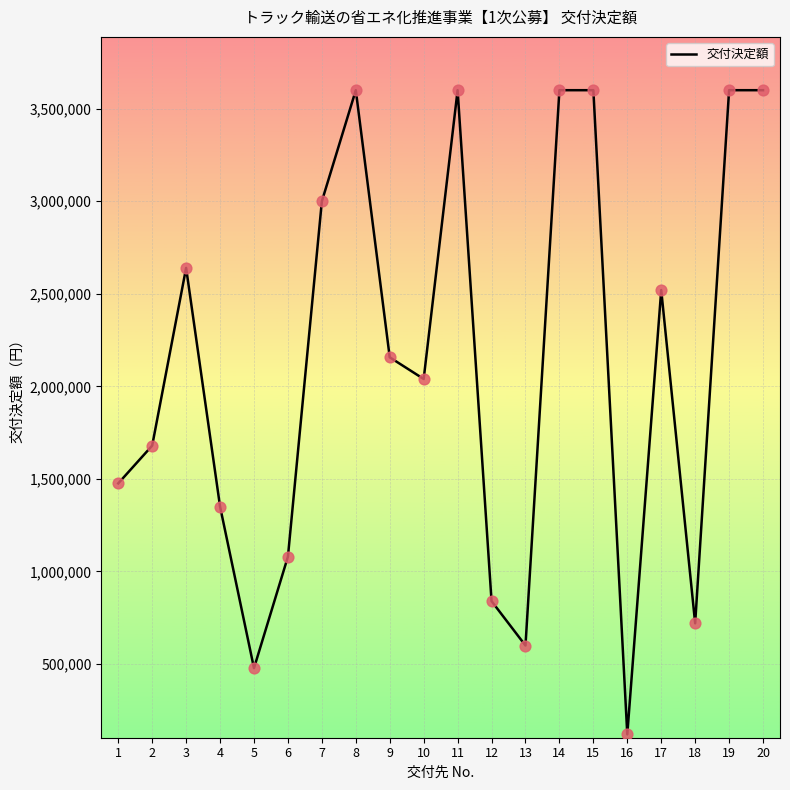

What is the change in value from 9 to 12?

-1317000